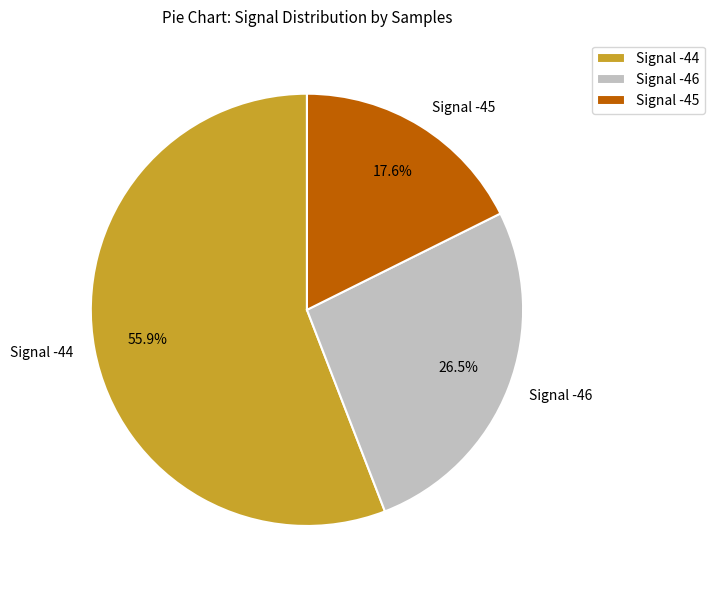

Is there any slice that represents more than half of the pie?

Yes